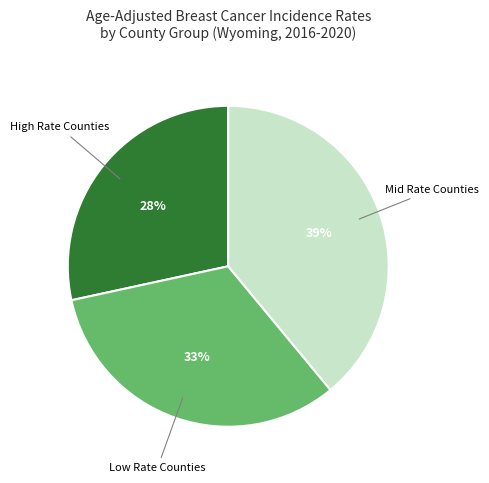

Is there any slice that represents more than half of the pie?

No